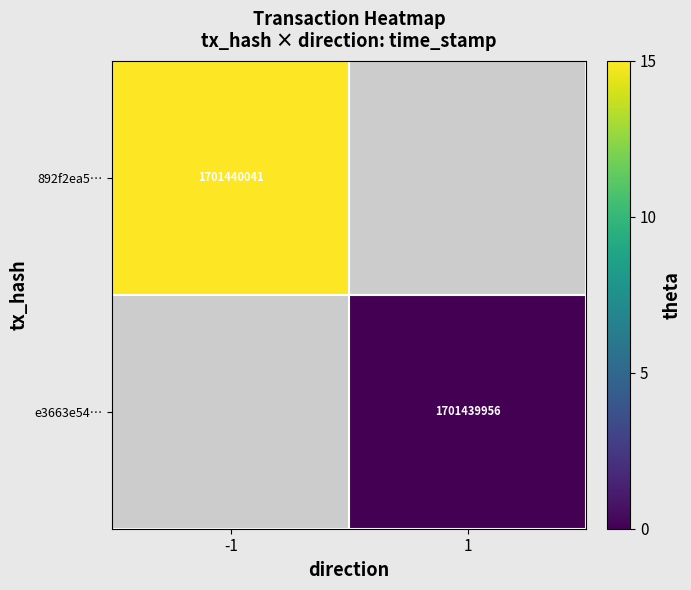

What is the greatest value displayed?

15.0